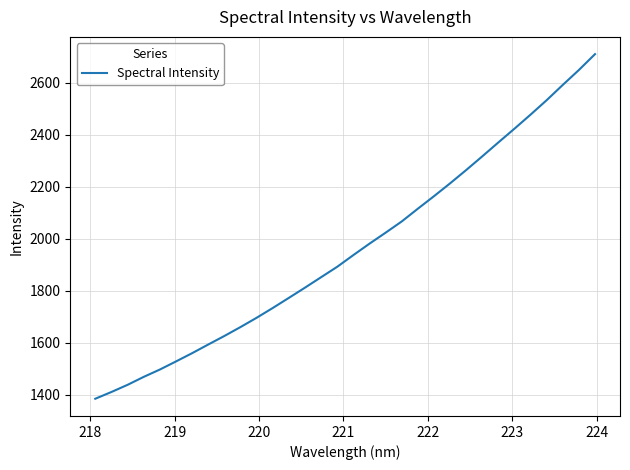

What is the minimum value shown in the chart?

1384.3